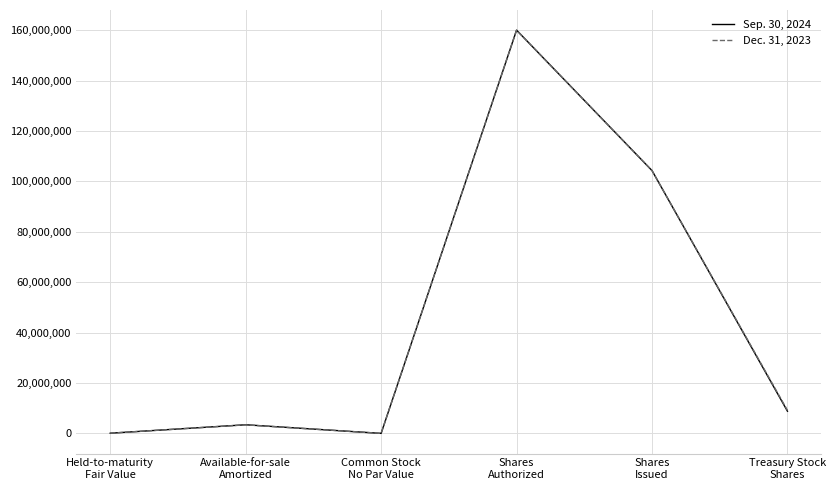

What is the difference between the Dec. 31, 2023 values at Treasury Stock
Shares and Available-for-sale
Amortized?

5757946